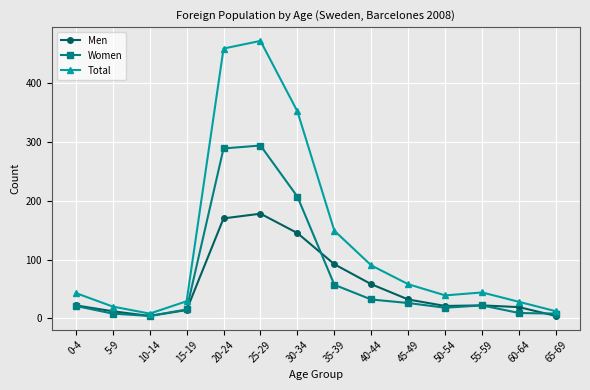

In Total, how many points are higher than both neighbors (excluding endpoints)?

2